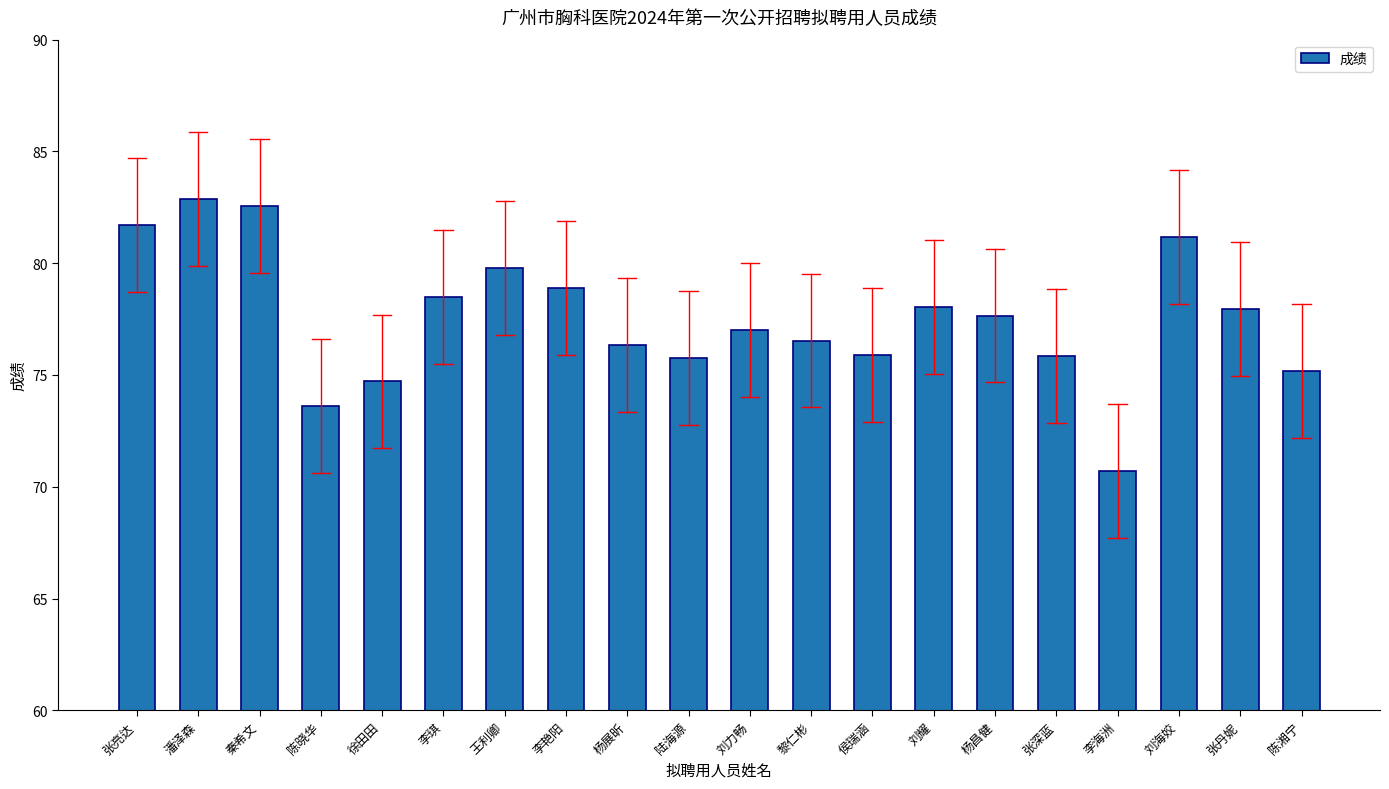

At which category does the chart reach its minimum across all series?

李海洲